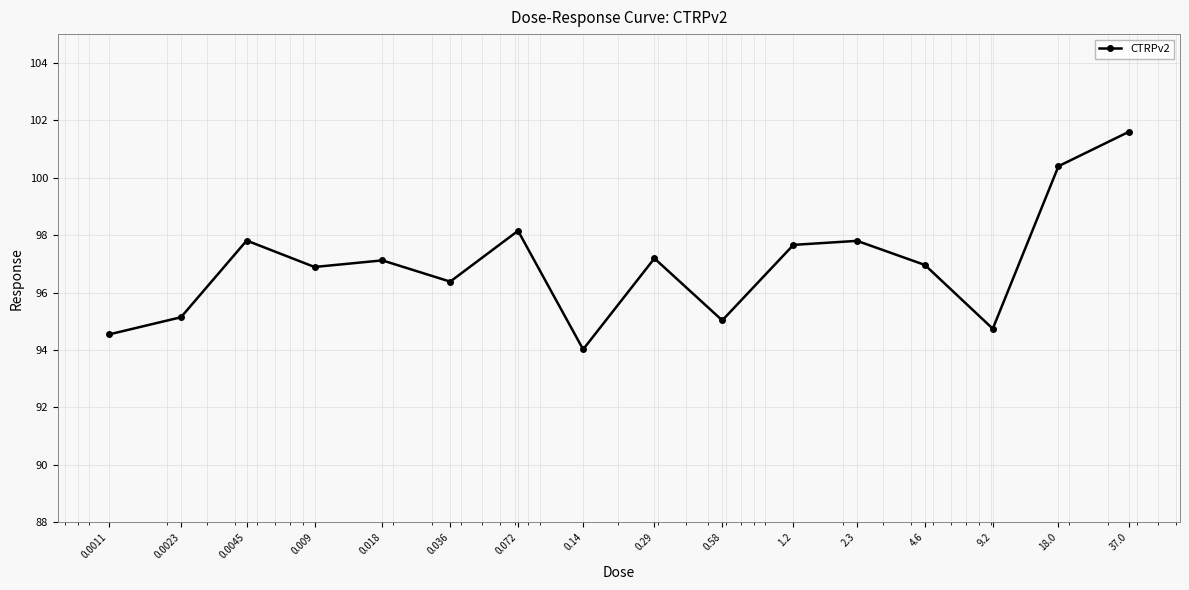

What is the maximum value shown in the chart?

101.6